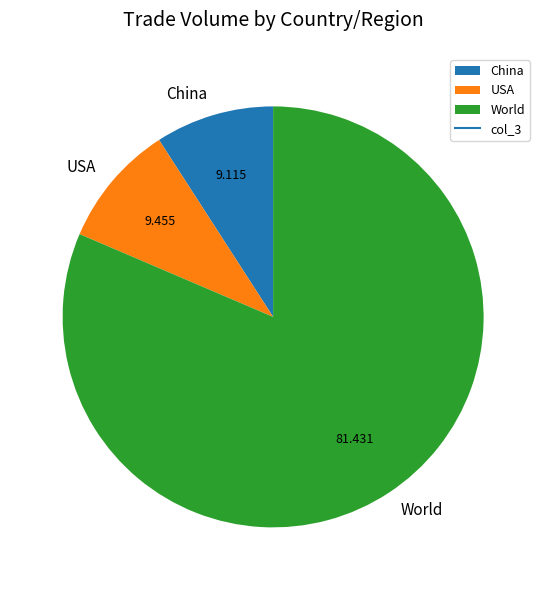

Is the sum of World and China greater than half?

Yes